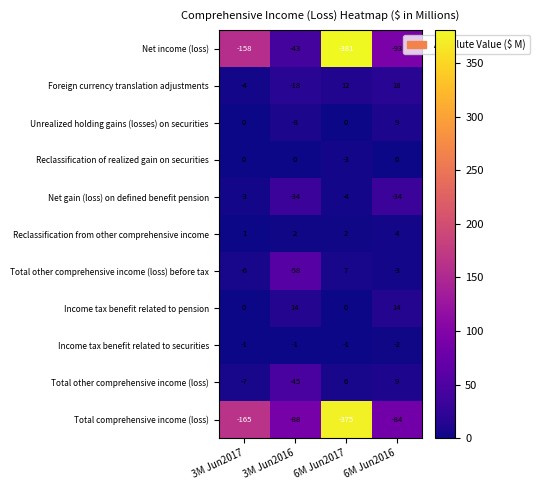

True or false: Foreign currency translation adjustments has a value of -12 at 3M Jun2016.

False